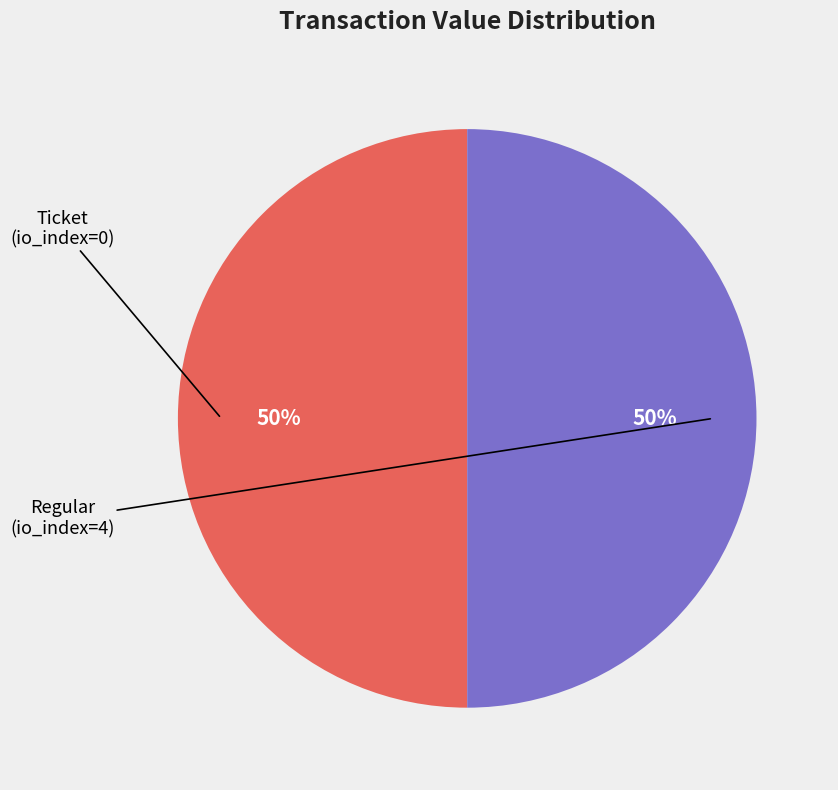

To the nearest percent, what is the average slice percentage?

50%